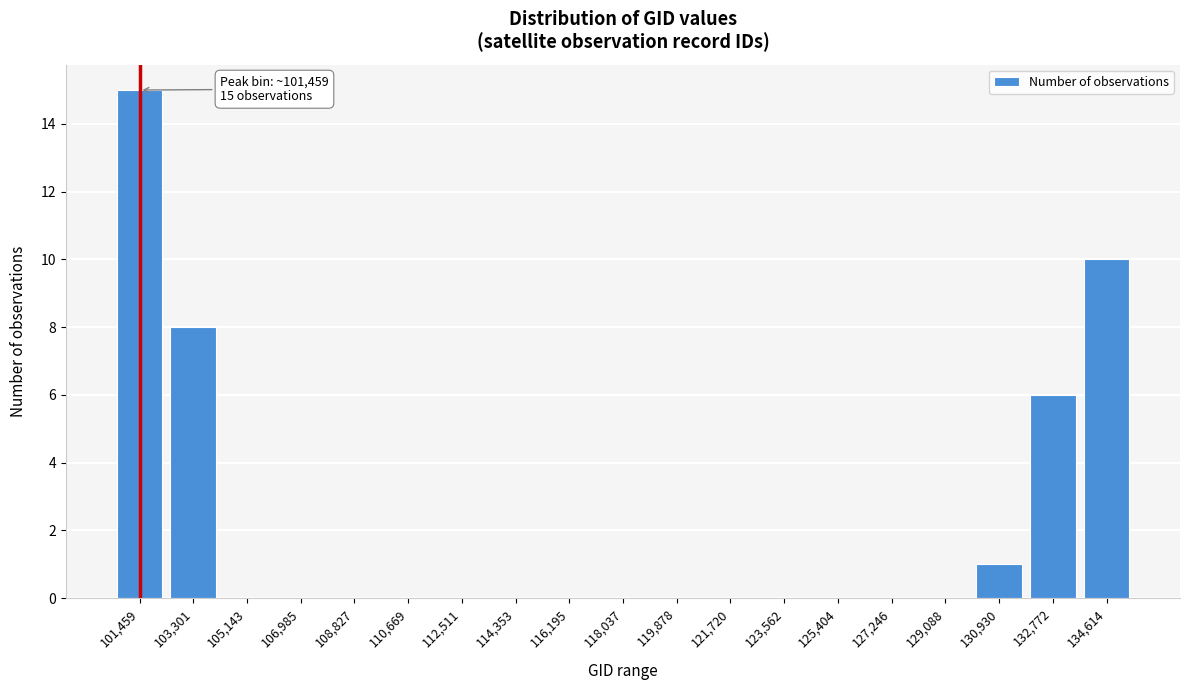

Reading left to right, what are all the values shown in this chart?

101,459=15	103,301=8	105,143=0	106,985=0	108,827=0	110,669=0	112,511=0	114,353=0	116,195=0	118,037=0	119,878=0	121,720=0	123,562=0	125,404=0	127,246=0	129,088=0	130,930=1	132,772=6	134,614=10